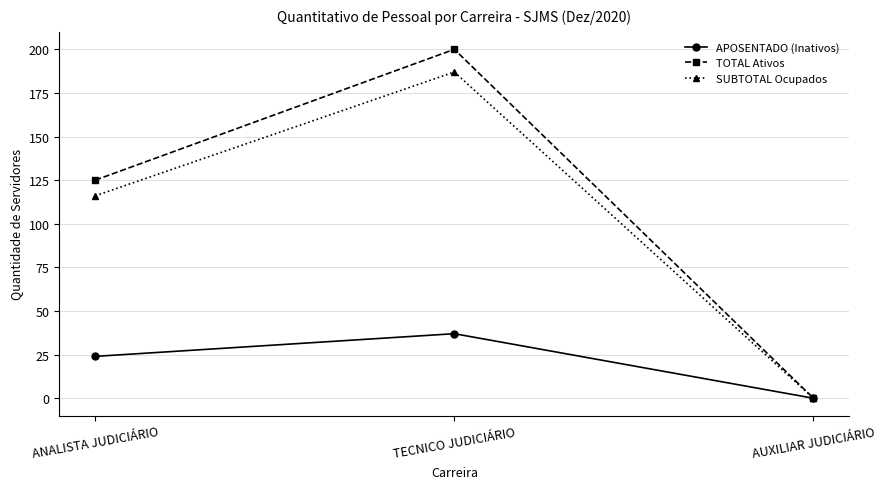

Reading left to right, list all the values displayed in this chart.

APOSENTADO (Inativos): 24	37	0
TOTAL Ativos: 125	200	0
SUBTOTAL Ocupados: 116	187	0